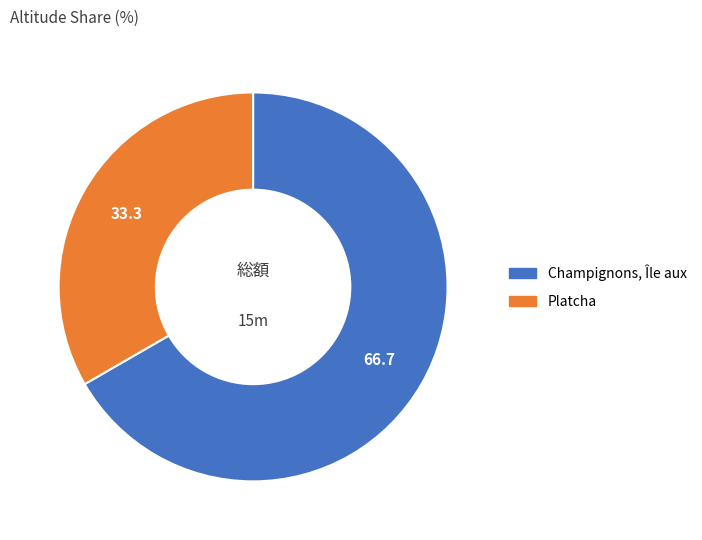

Rank the categories by value from highest to lowest.

Champignons, Île aux, Platcha